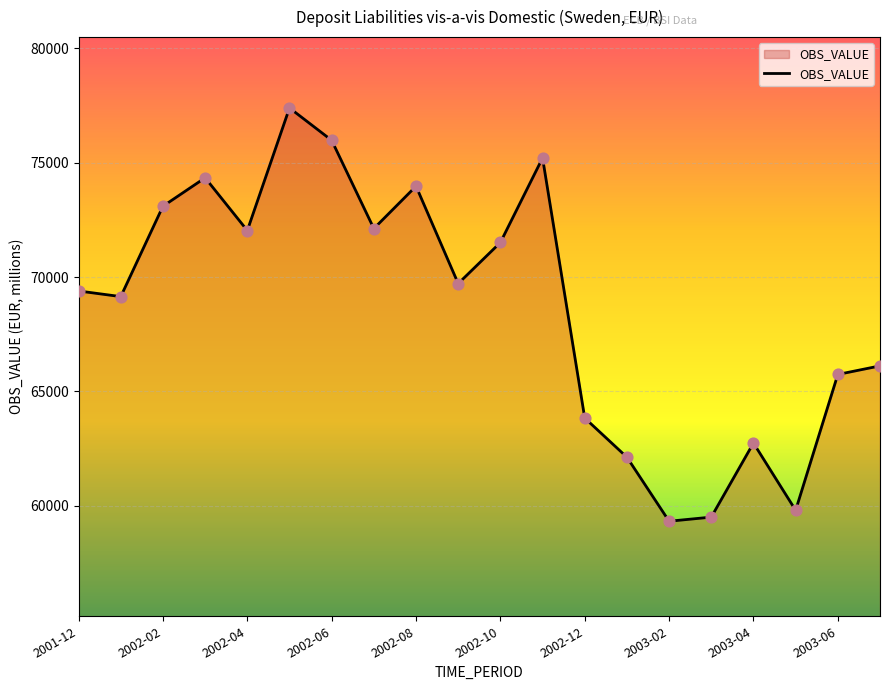

What is the maximum value shown in the chart?

77388.7